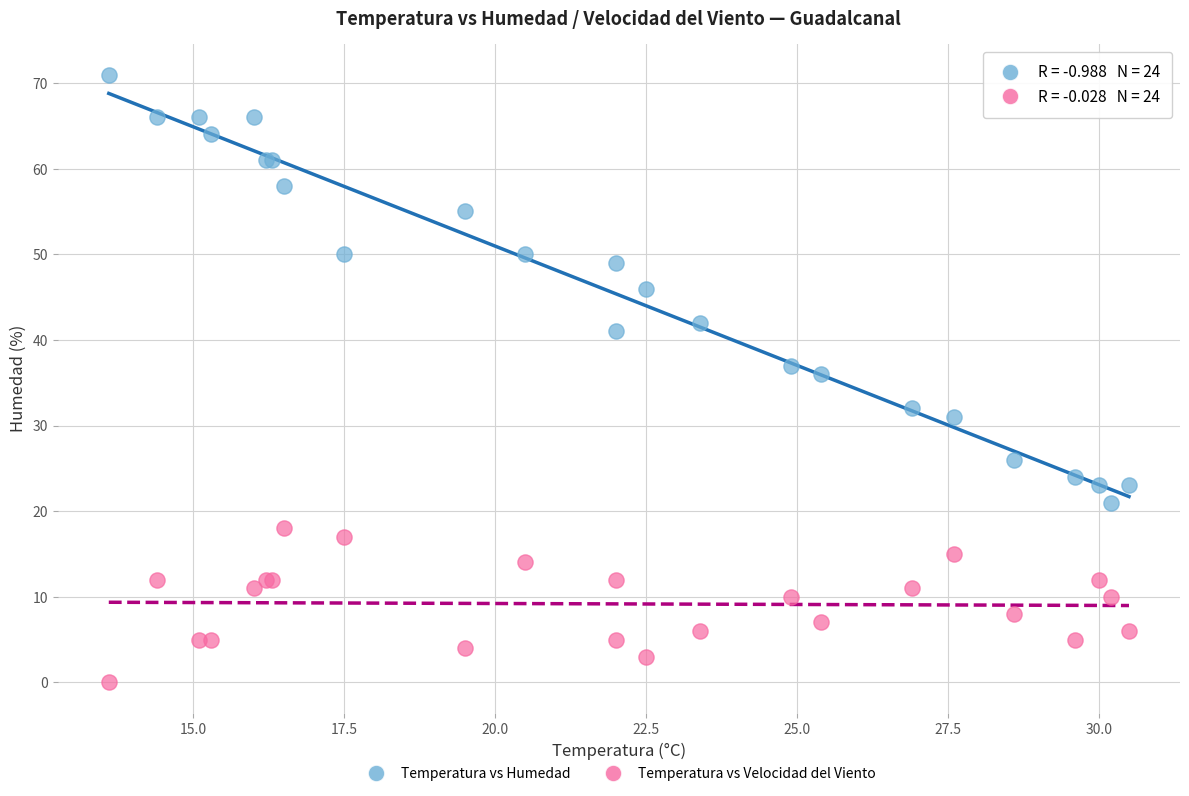

Across all series, what Y value is closest to 35?

36